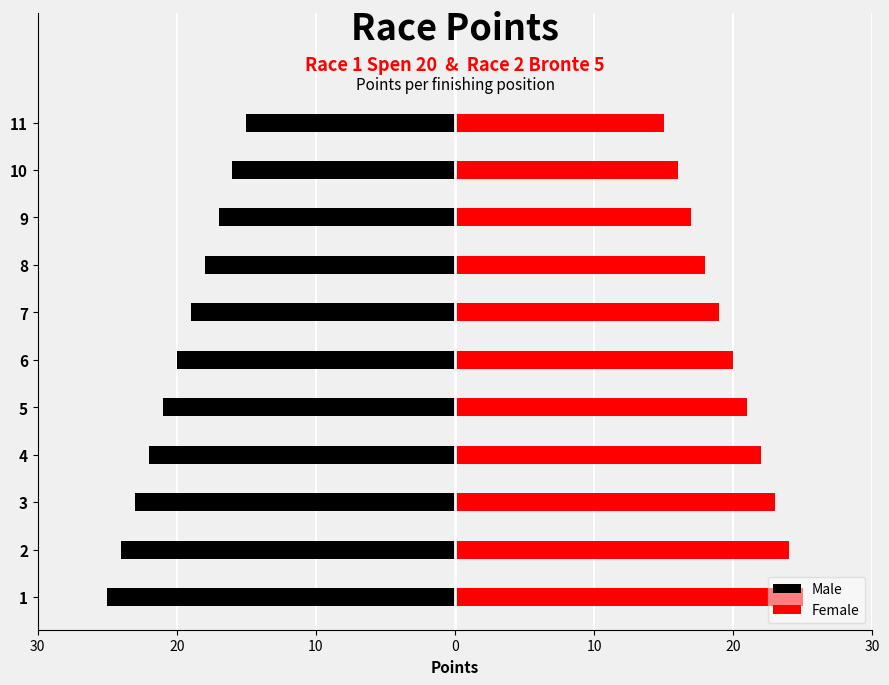

List the series in order of their peak value, highest first.

Female, Male